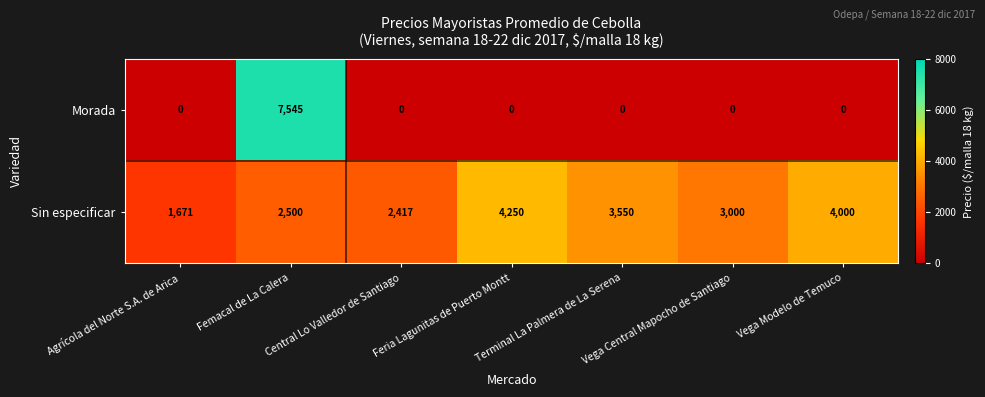

Rank the series by their average value, from highest to lowest.

Sin especificar, Morada